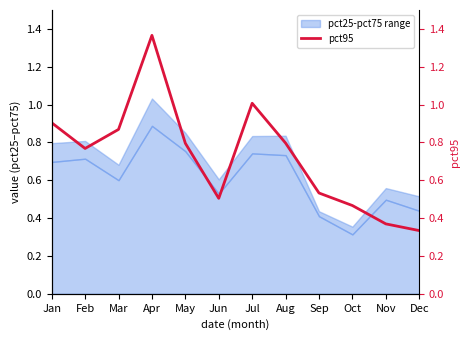

Reading left to right, what are all the values shown in this chart?

Jan=0.9	Feb=0.8	Mar=0.9	Apr=1.4	May=0.8	Jun=0.5	Jul=1.0	Aug=0.8	Sep=0.5	Oct=0.5	Nov=0.4	Dec=0.3